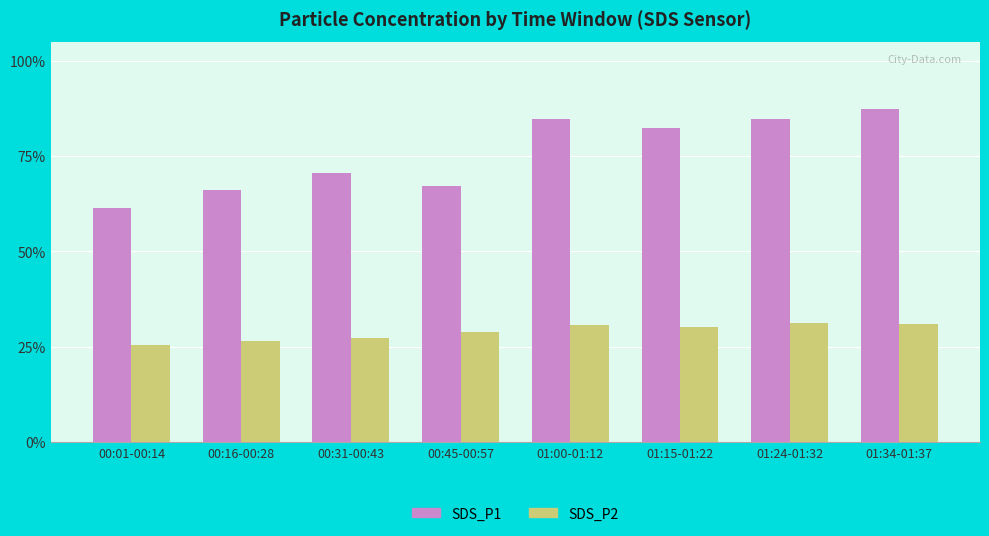

Rank the series at 01:24-01:32 from highest to lowest value.

SDS_P1, SDS_P2